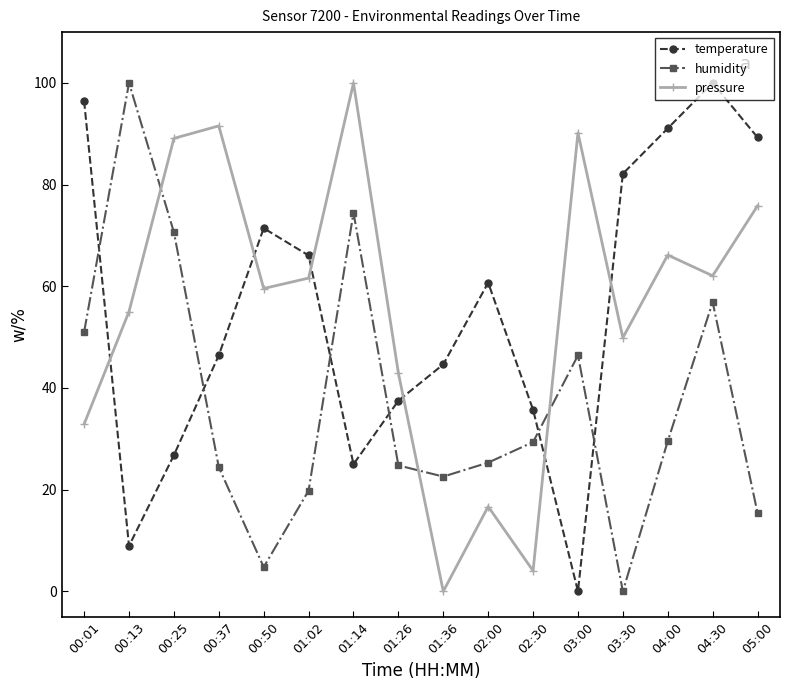

Between 00:50 and 04:30, which series saw the biggest shift?

humidity